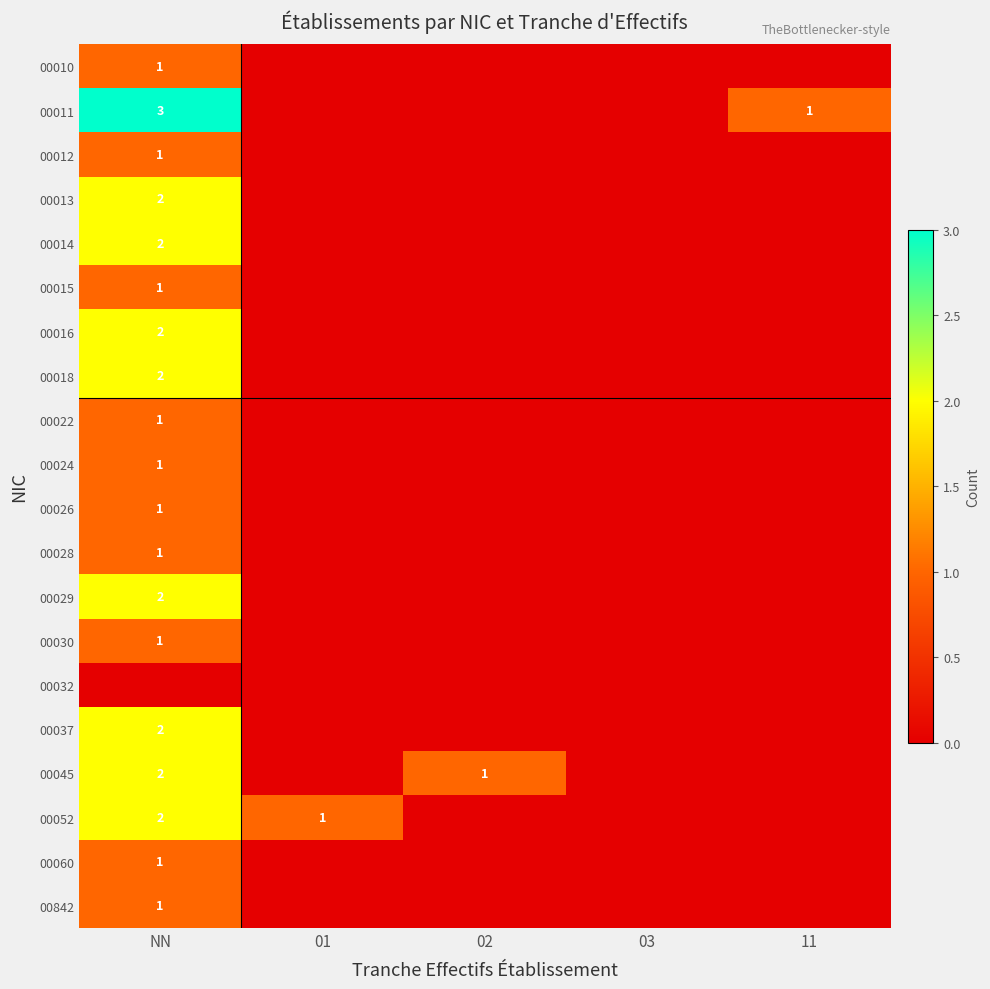

At 03, list the series in order from smallest to largest.

00010, 00011, 00012, 00013, 00014, 00015, 00016, 00018, 00022, 00024, 00026, 00028, 00029, 00030, 00032, 00037, 00045, 00052, 00060, 00842